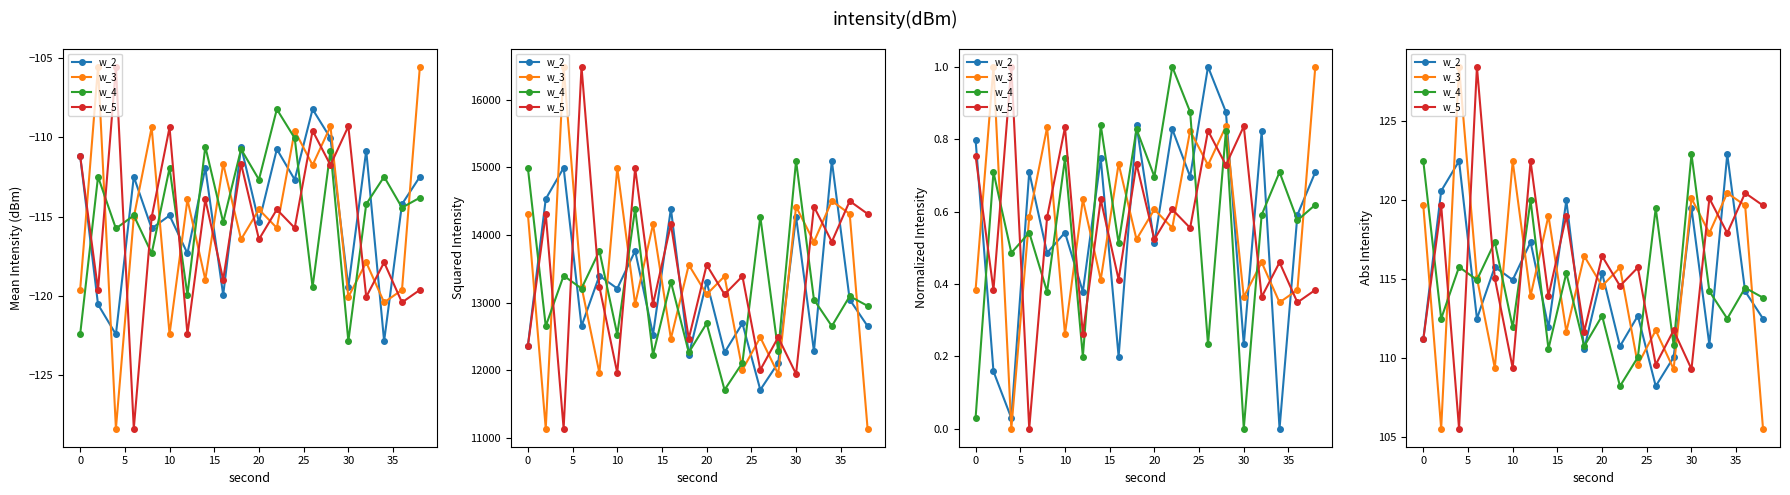

Count the number of categories in the chart.

20